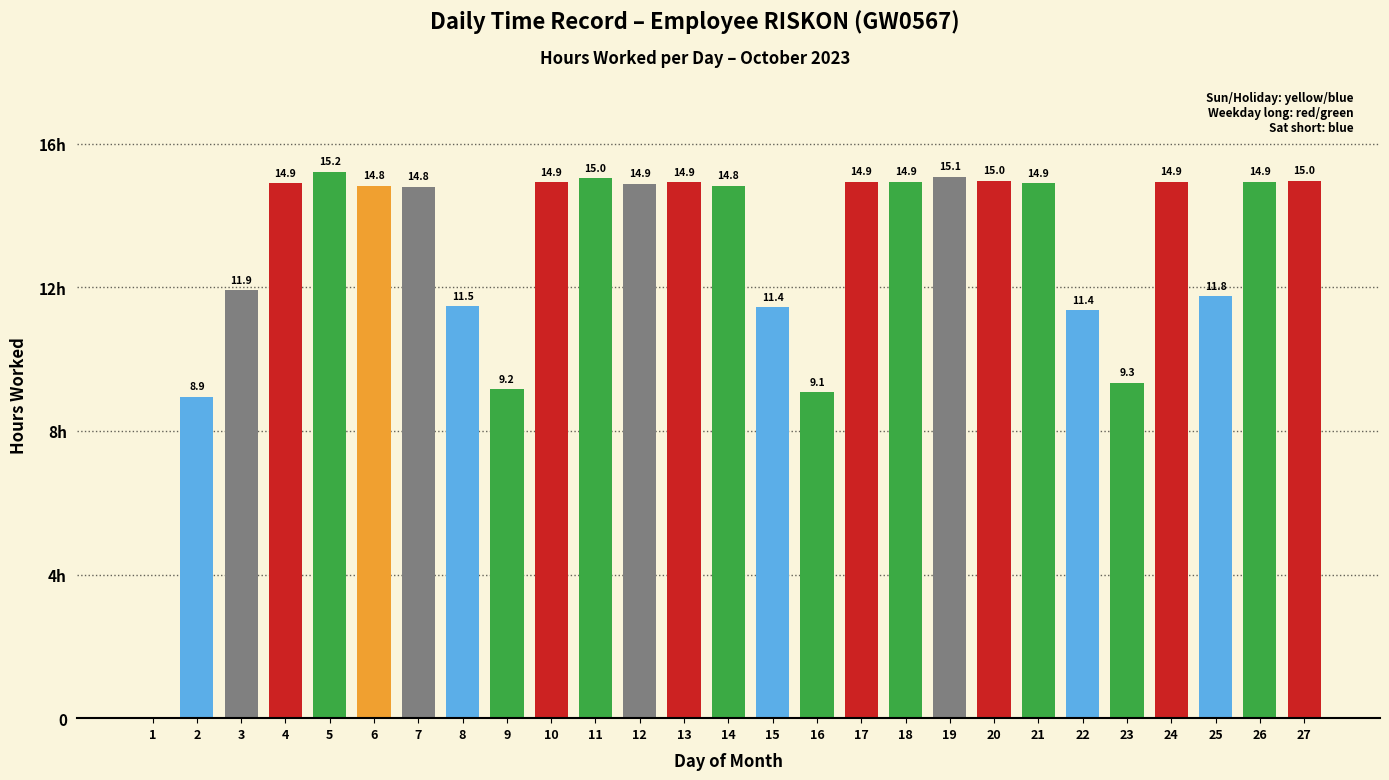

True or false: the data shows 26.8 at 21.

False